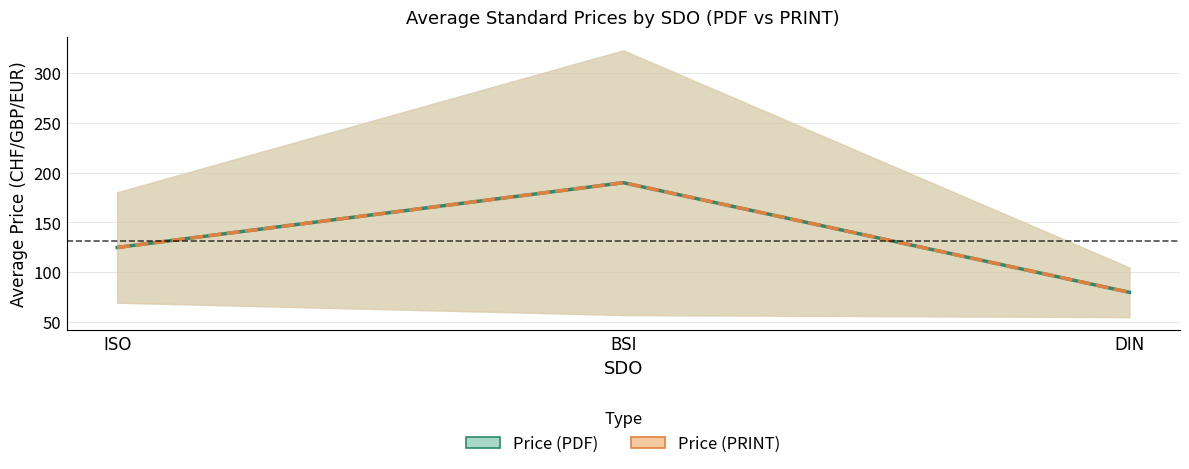

At which category is the sum across all series the highest?

BSI